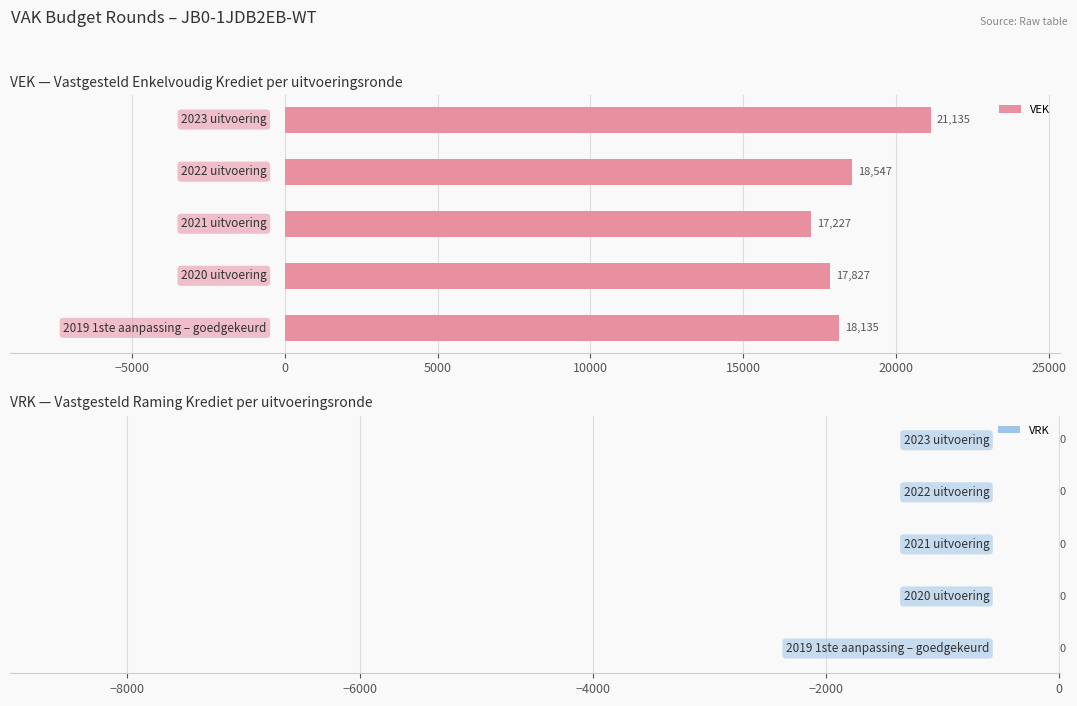

What is the maximum value shown in the chart?

21135